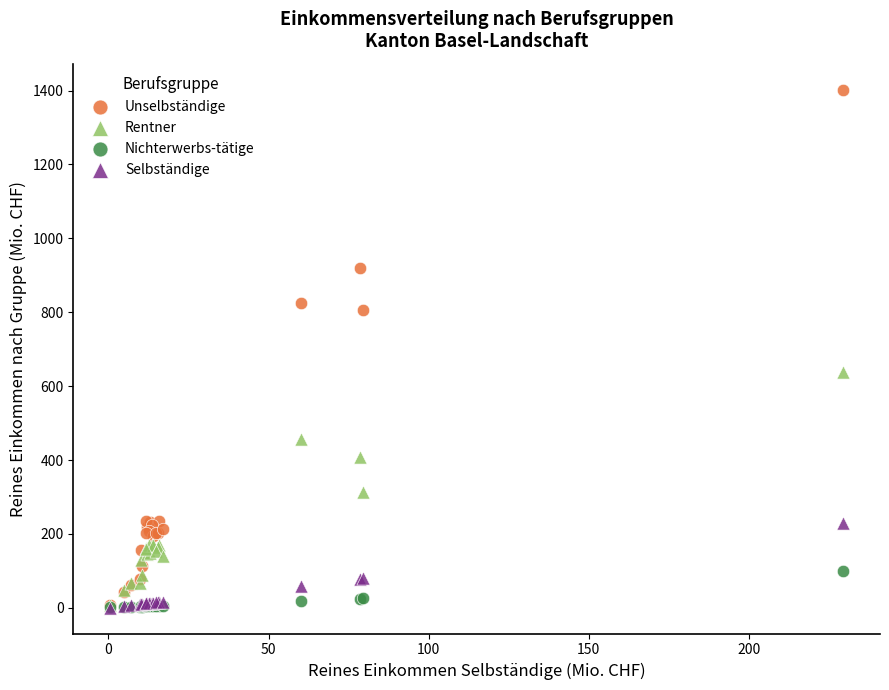

Across all series, what Y value is closest to 701?

638.5